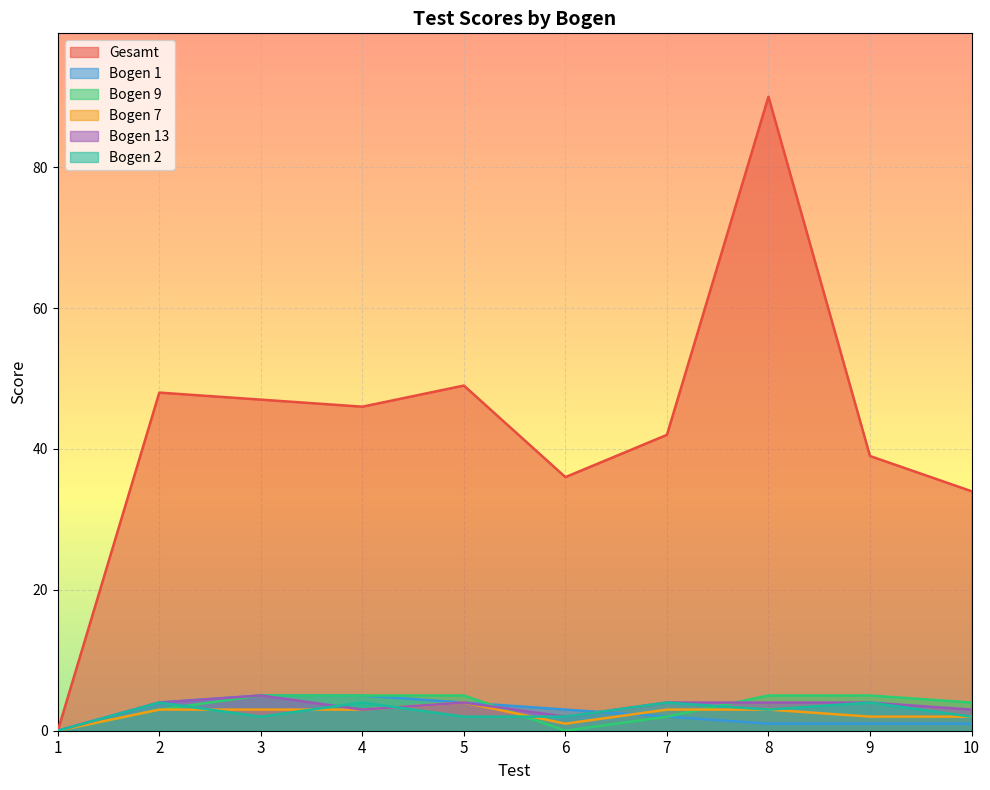

How many series are shown in this chart?

6